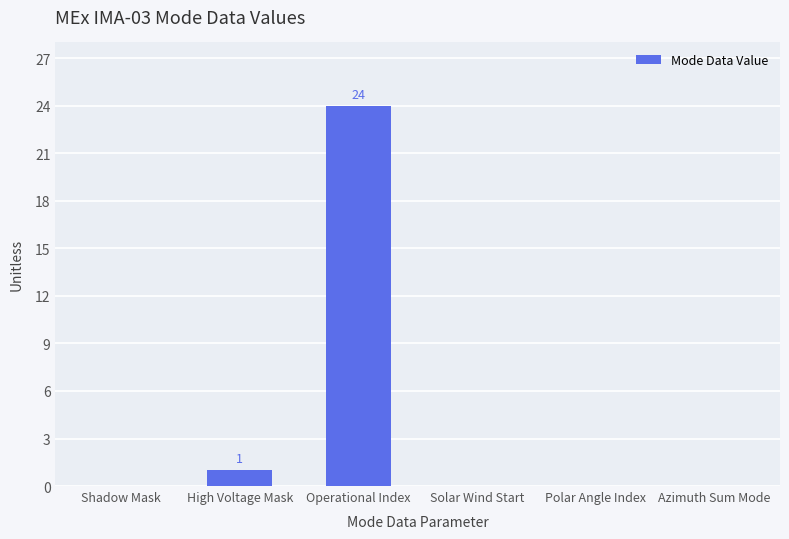

Reading left to right, what are all the values shown in this chart?

Shadow Mask=0	High Voltage Mask=1	Operational Index=24	Solar Wind Start=0	Polar Angle Index=0	Azimuth Sum Mode=0